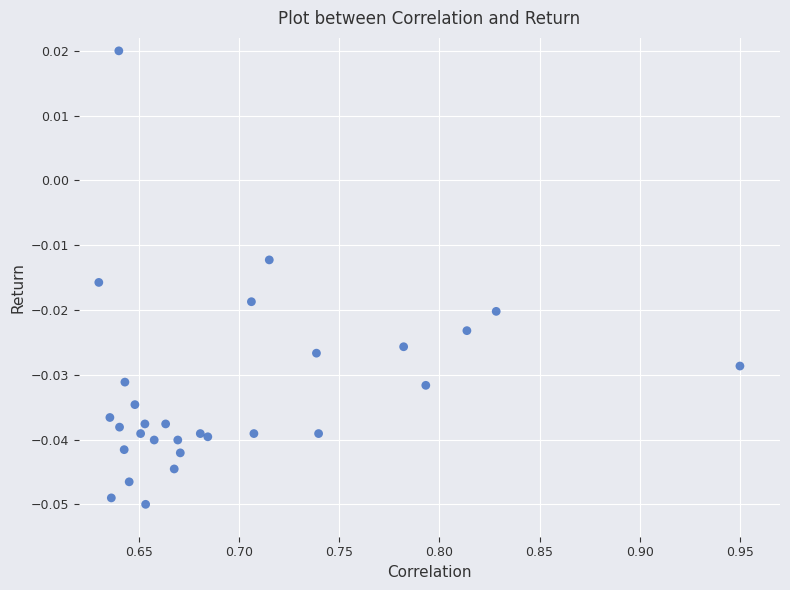

What is the range of X values (max minus min)?

0.3